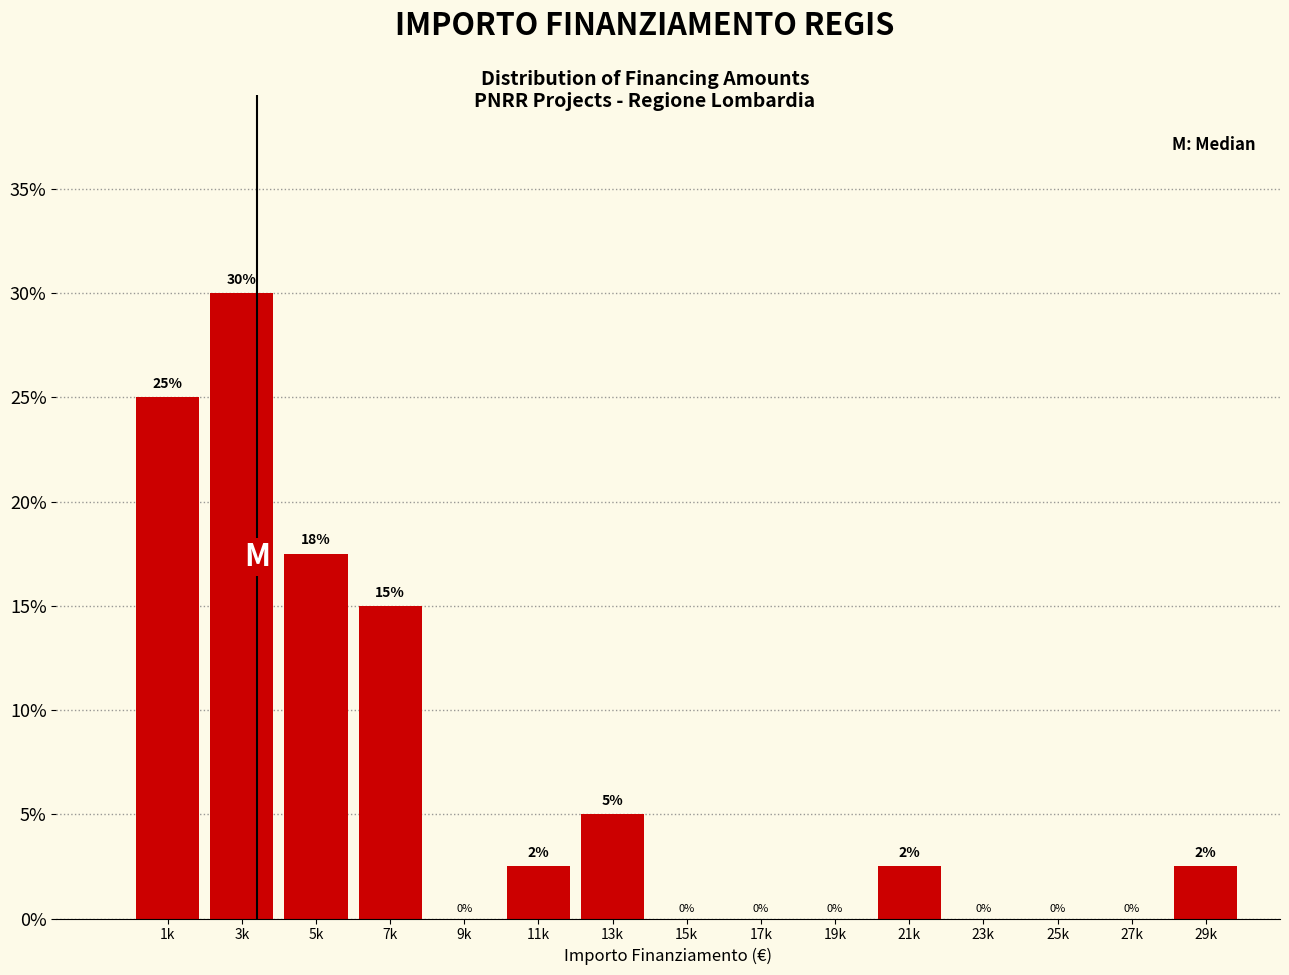

What is the change in value from 13k to 17k?

-5.0